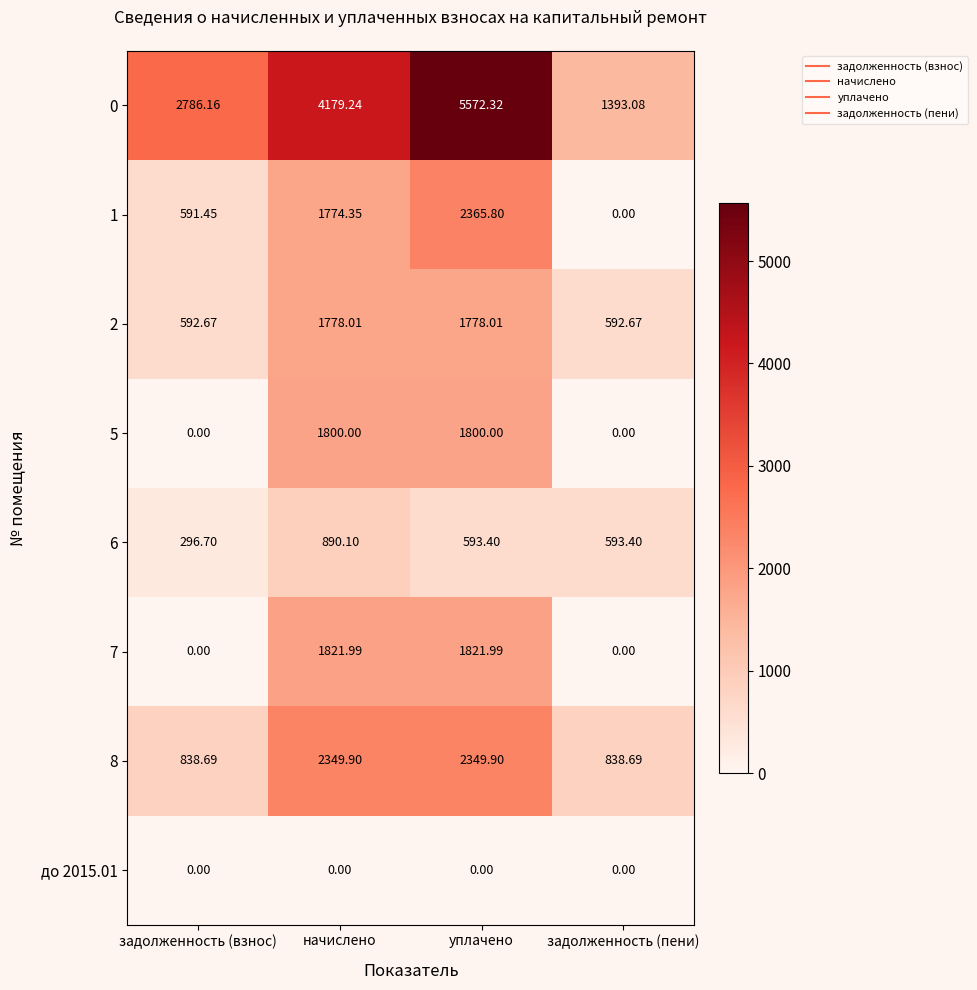

Count the number of data series in this chart.

8